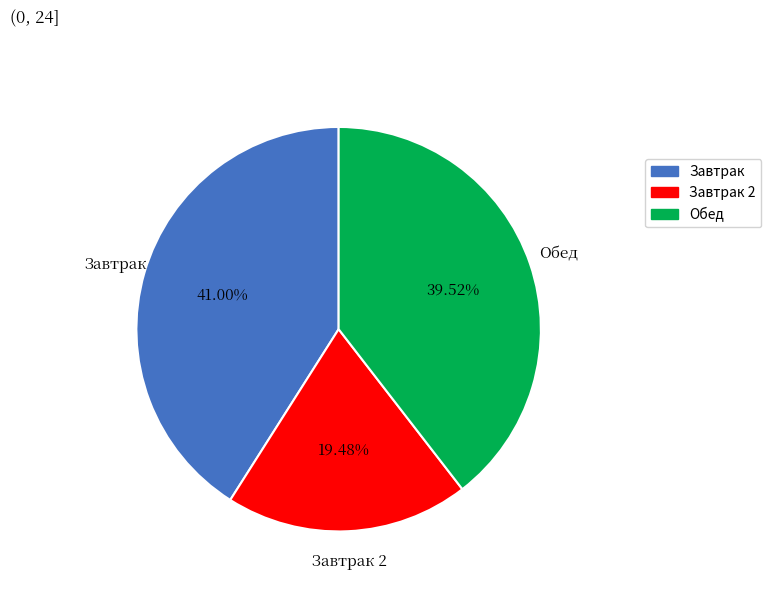

Which category has the smallest portion of the pie?

Завтрак 2